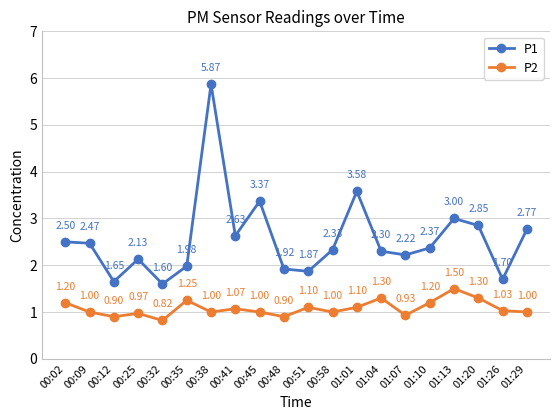

True or false: P2 and P1 cross at least once.

False